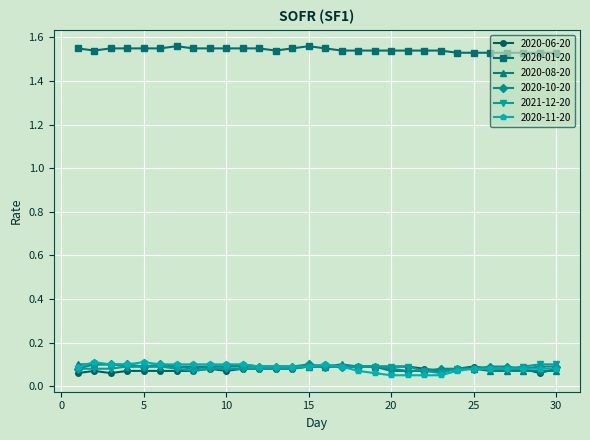

Which series has the widest spread of values?

2020-11-20